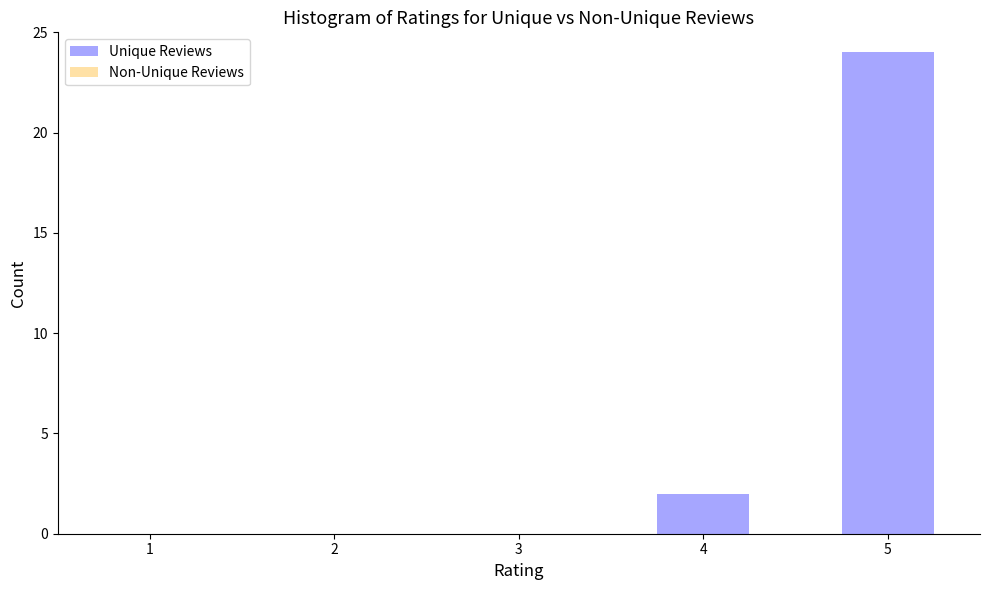

Reading right to left, transcribe all the data shown in this chart.

5=24	4=2	3=0	2=0	1=0